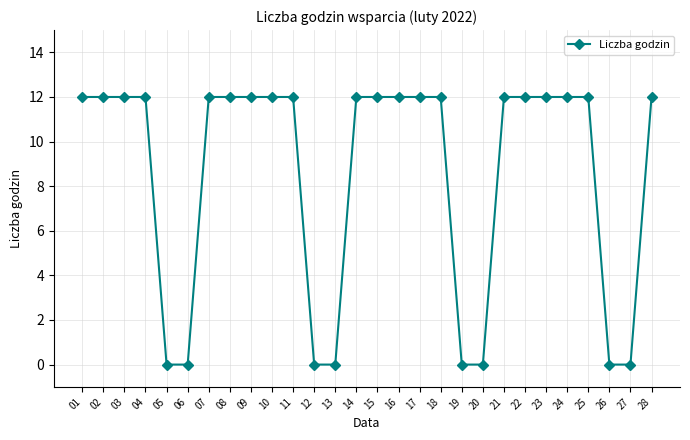

What is the value of the 11th point from the left?

12